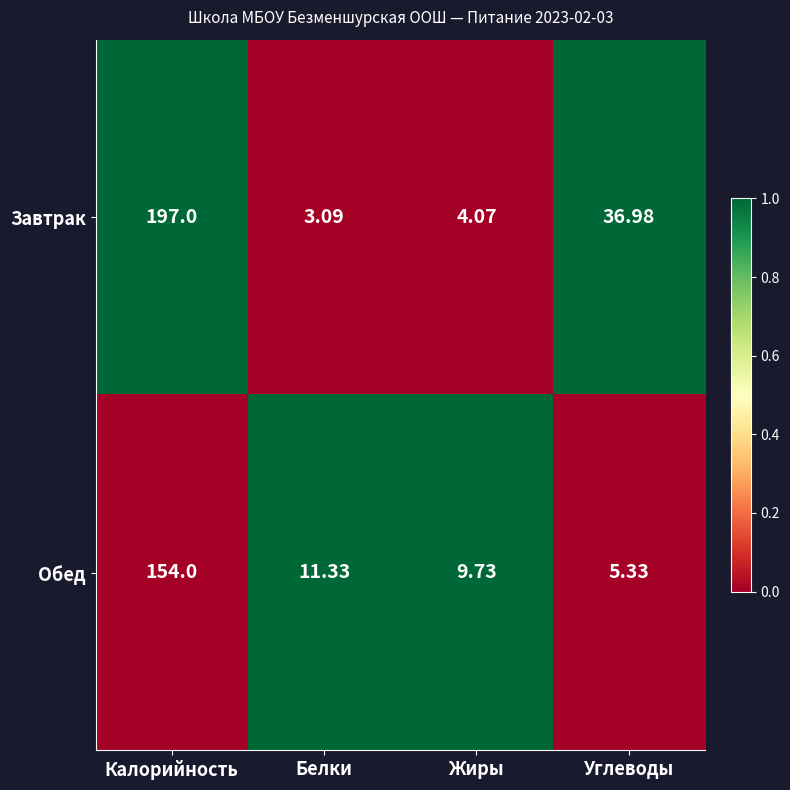

How many series are shown in this chart?

2